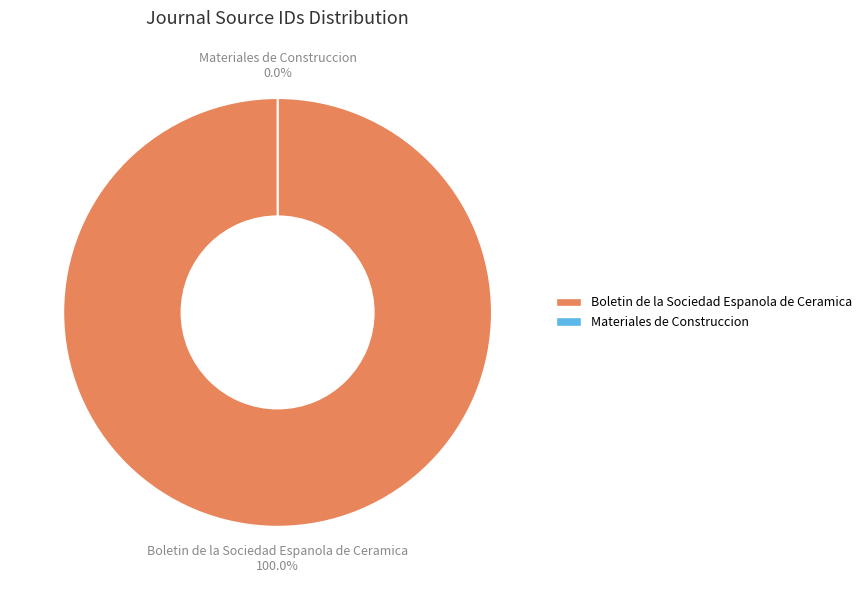

Which slice is the smallest?

Materiales de Construccion